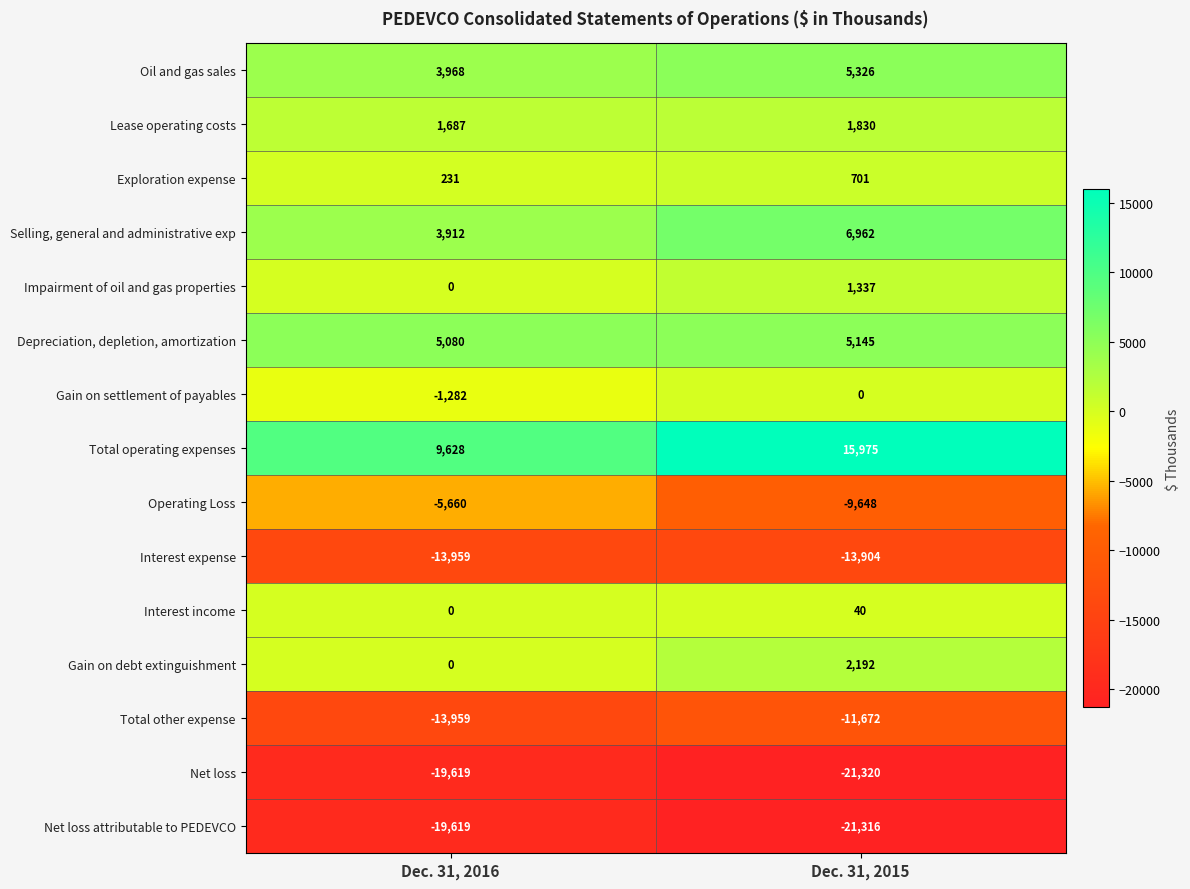

Which series has the largest total across all categories?

Total operating expenses